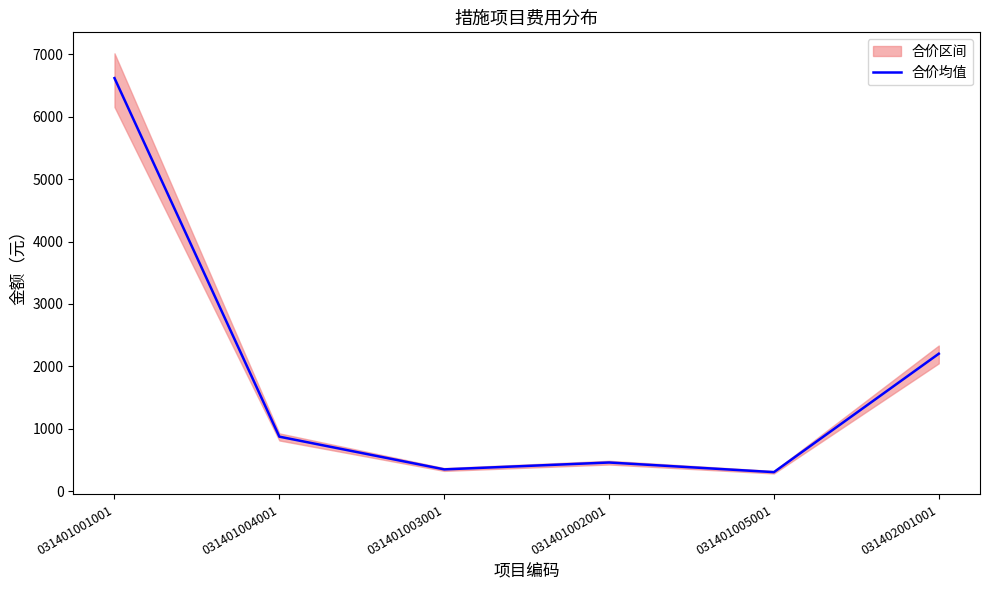

Where is the first local maximum?

031401002001